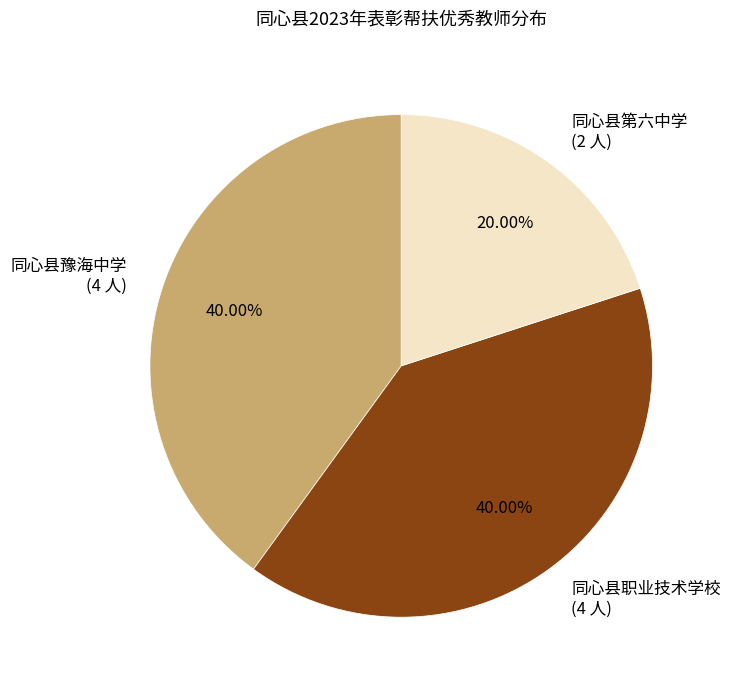

The 同心县第六中学 slice represents 20% of the pie. True or false?

True